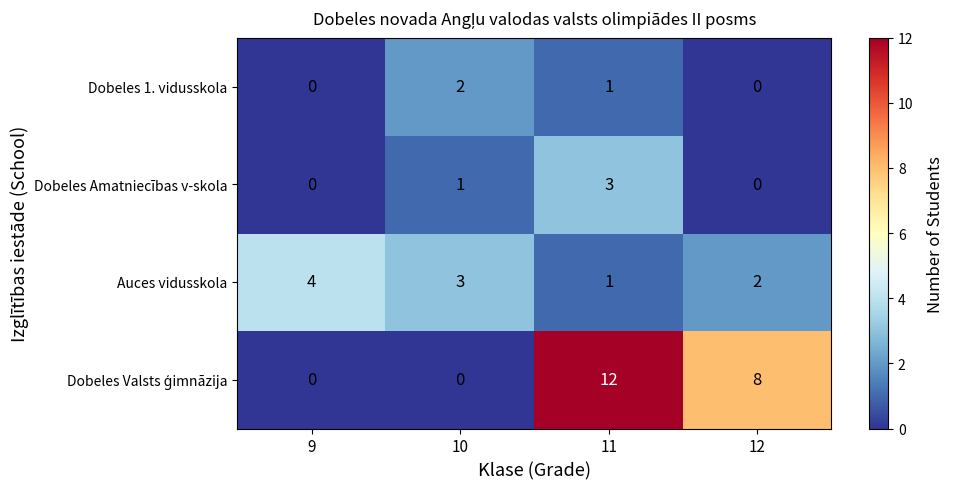

What is the difference between the Dobeles Amatniecības v-skola values at 11 and 10?

2